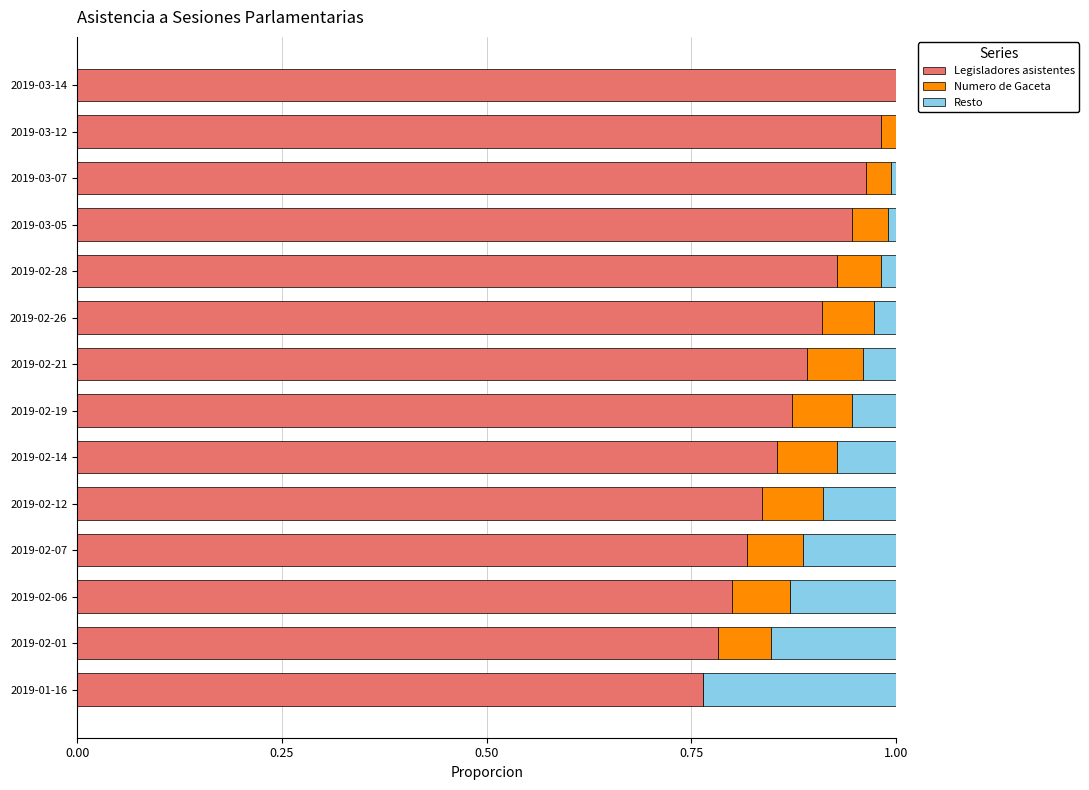

True or false: Legisladores asistentes has a value of 1.3 at 2019-02-21.

False